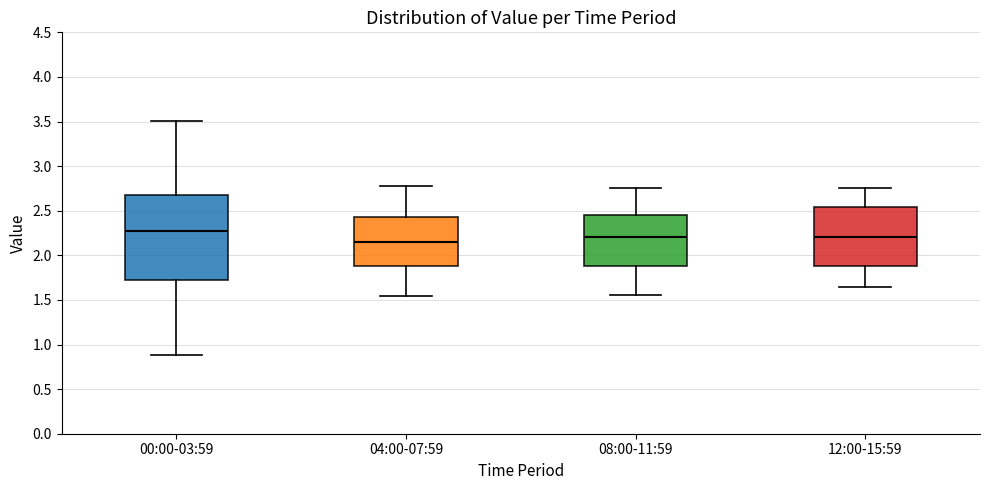

Which box is the tallest, from its lower edge to its upper edge?

00:00-03:59